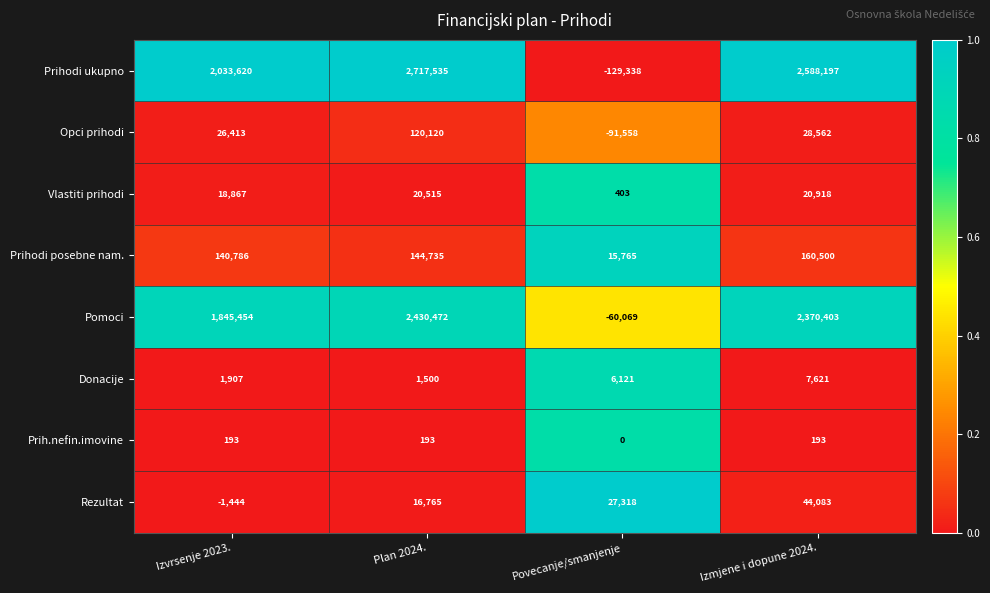

Which series has the largest total across all categories?

Prihodi ukupno